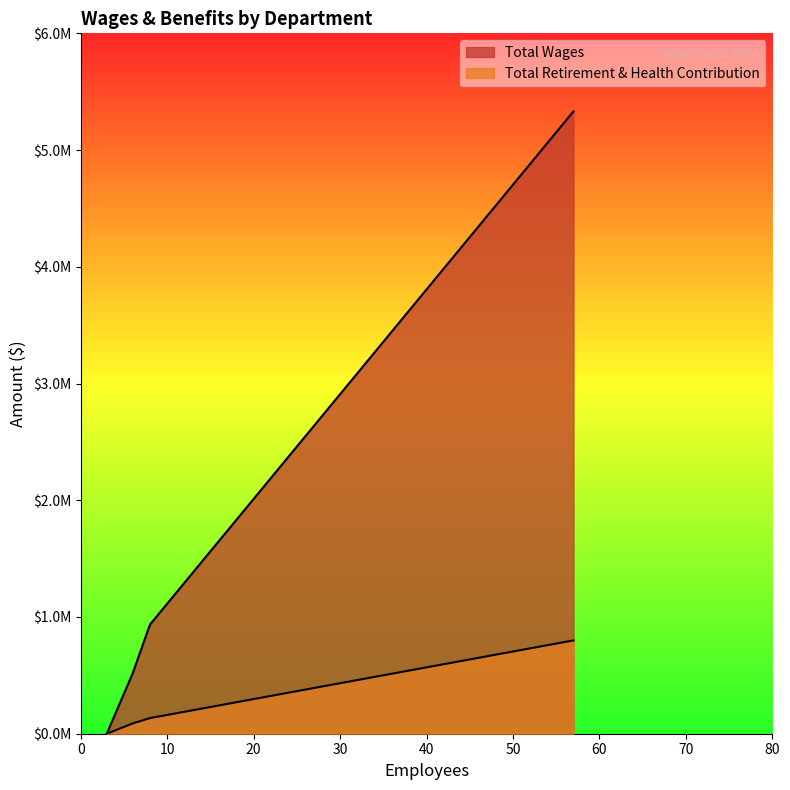

Does the chart display data point markers on the line(s)?

No